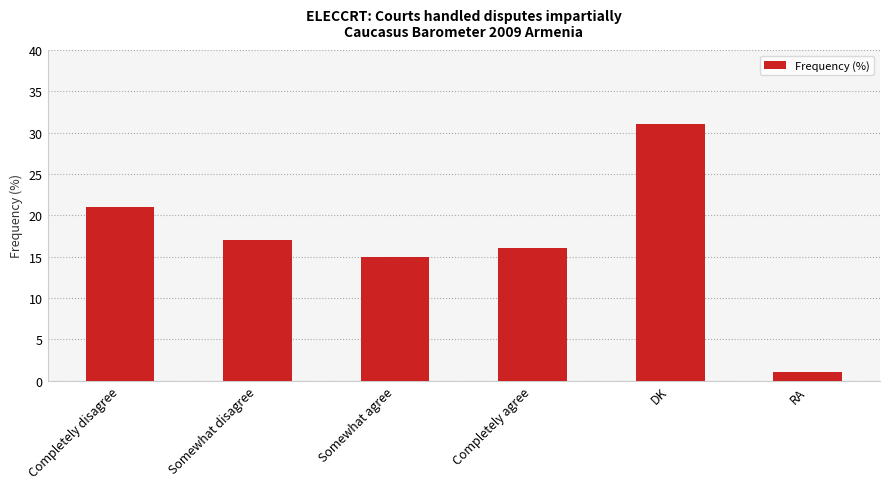

The value at Completely disagree is 21. True or false?

True